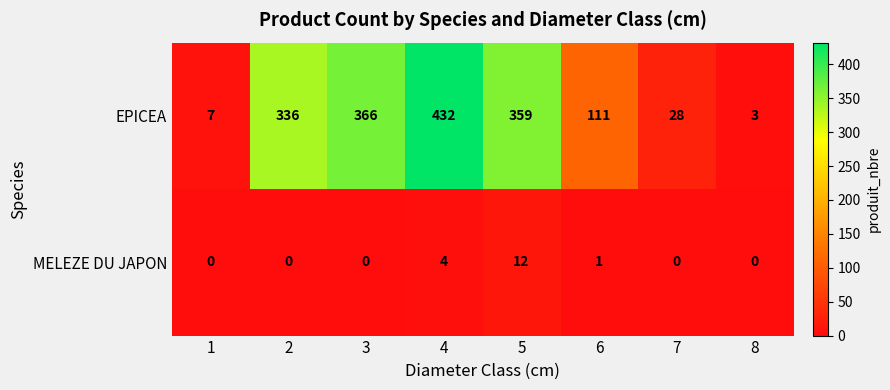

Rank the series by their average value, from lowest to highest.

MELEZE DU JAPON, EPICEA